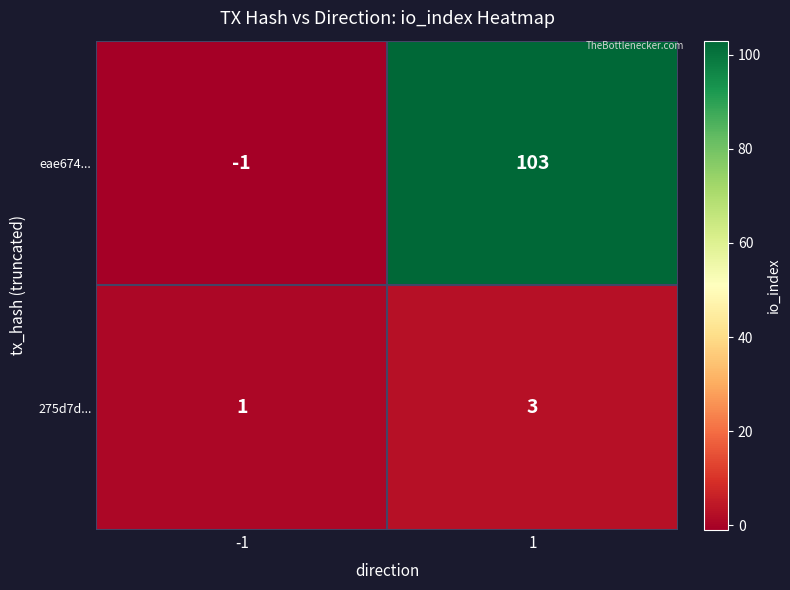

True or false: 275d7d... has a value of 3 at 1.

True